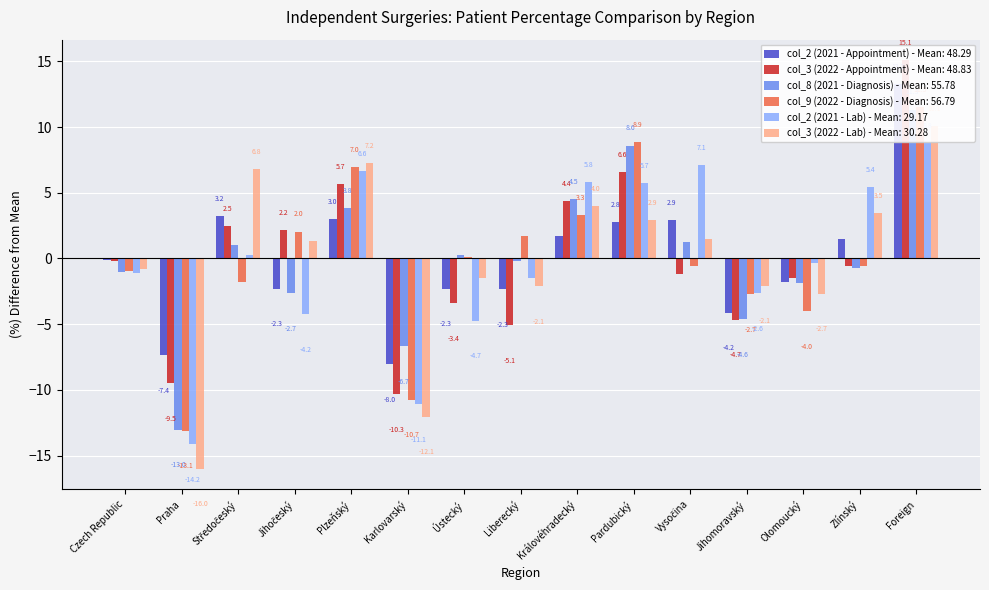

How many distinct data groups are displayed?

6